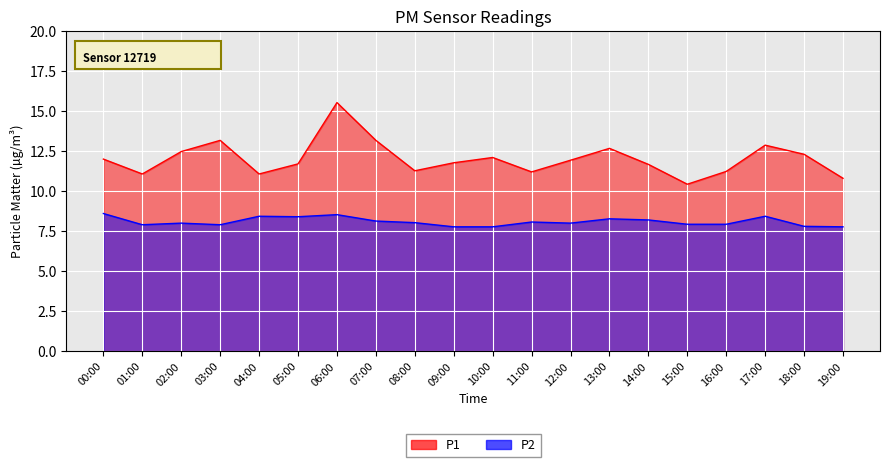

The value of P2 at 13:00 is 5.0. True or false?

False